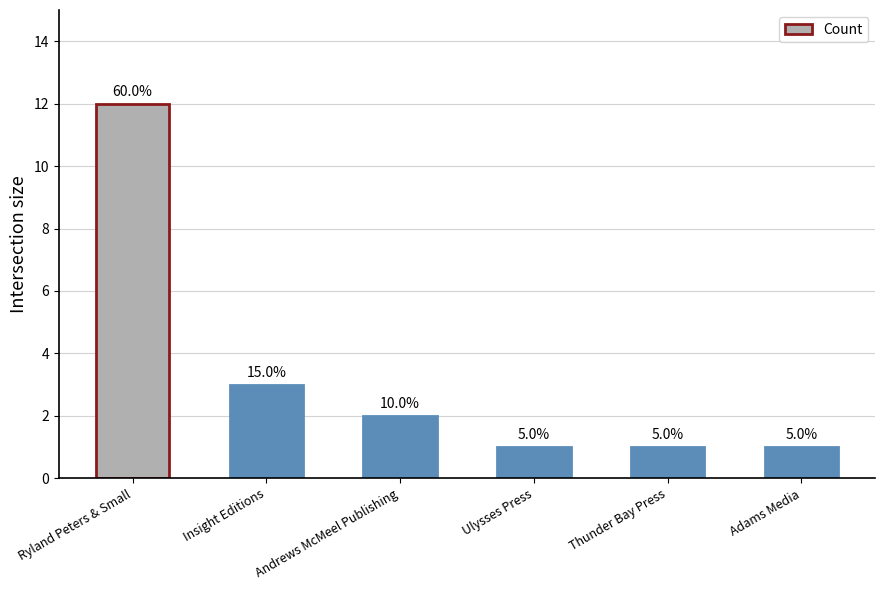

Reading left to right, transcribe all the data shown in this chart.

Ryland Peters & Small=12	Insight Editions=3	Andrews McMeel Publishing=2	Ulysses Press=1	Thunder Bay Press=1	Adams Media=1